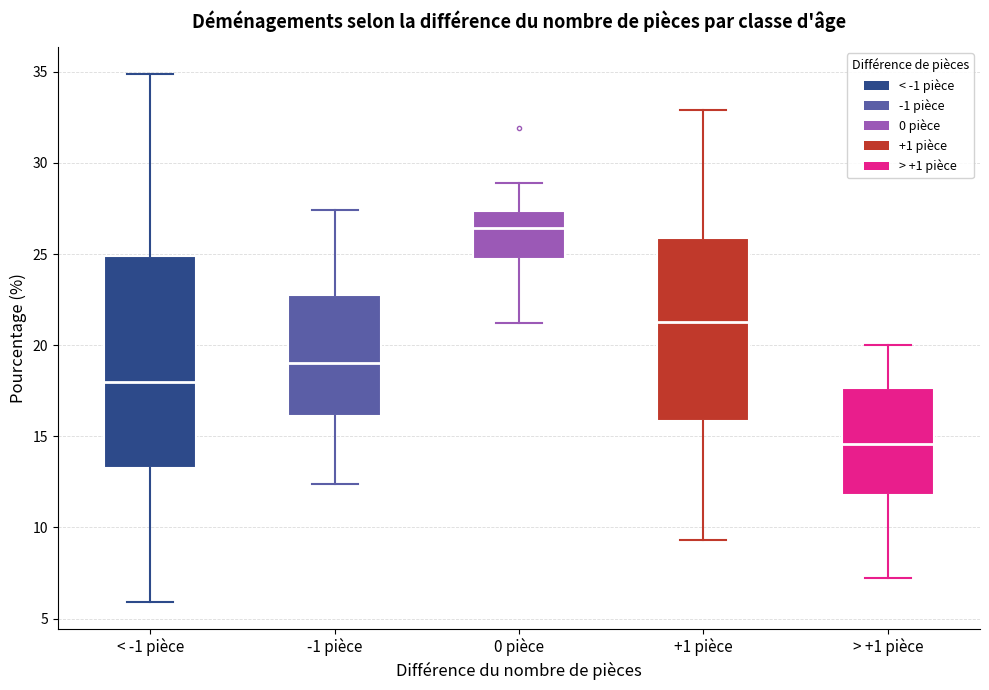

Which box is the tallest, from its lower edge to its upper edge?

< -1 pièce